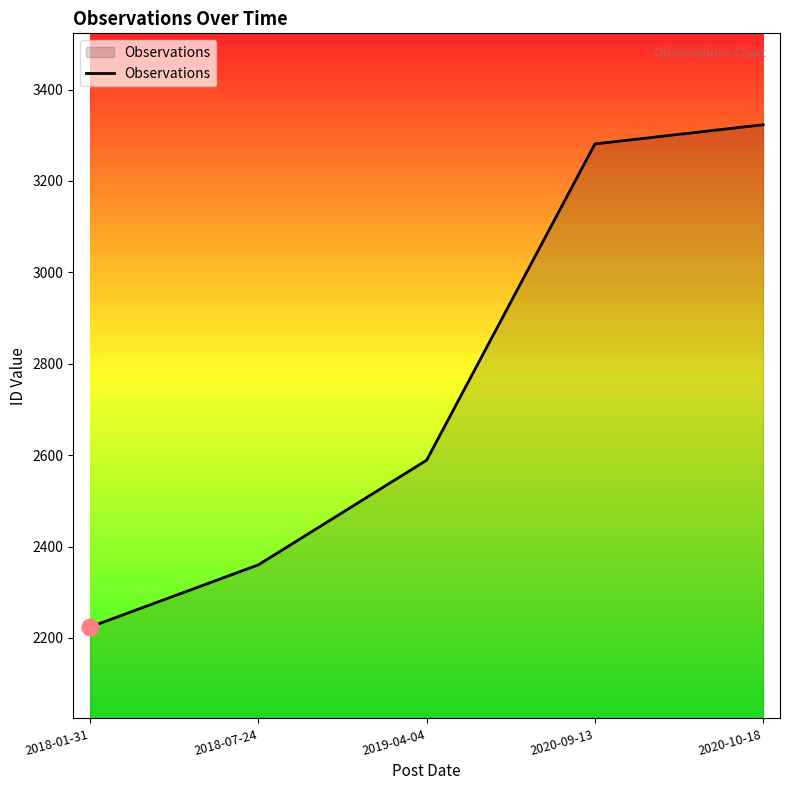

Approximately how many times larger is the value at 2020-10-18 compared to 2018-01-31?

1.5